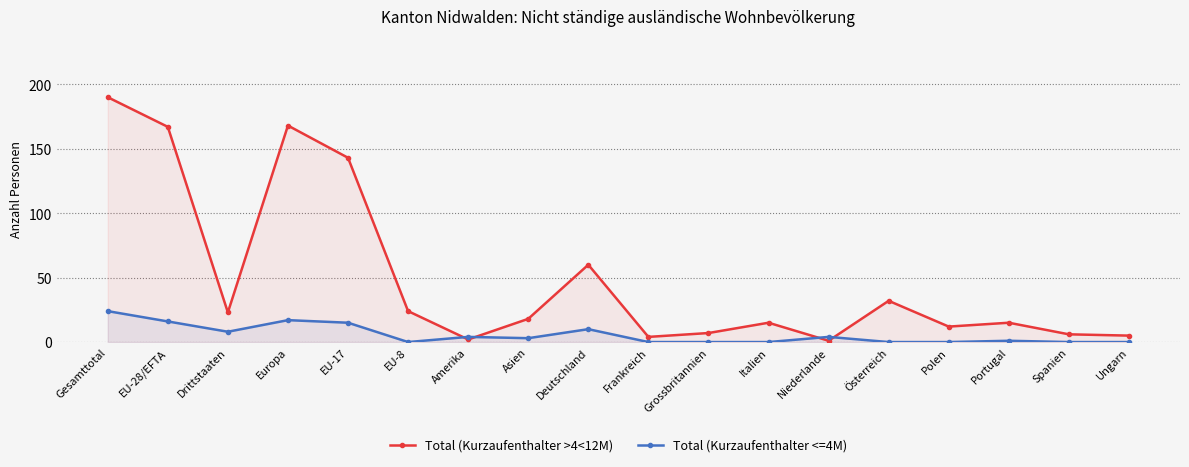

Where is the first local maximum for Total (Kurzaufenthalter <=4M)?

Europa